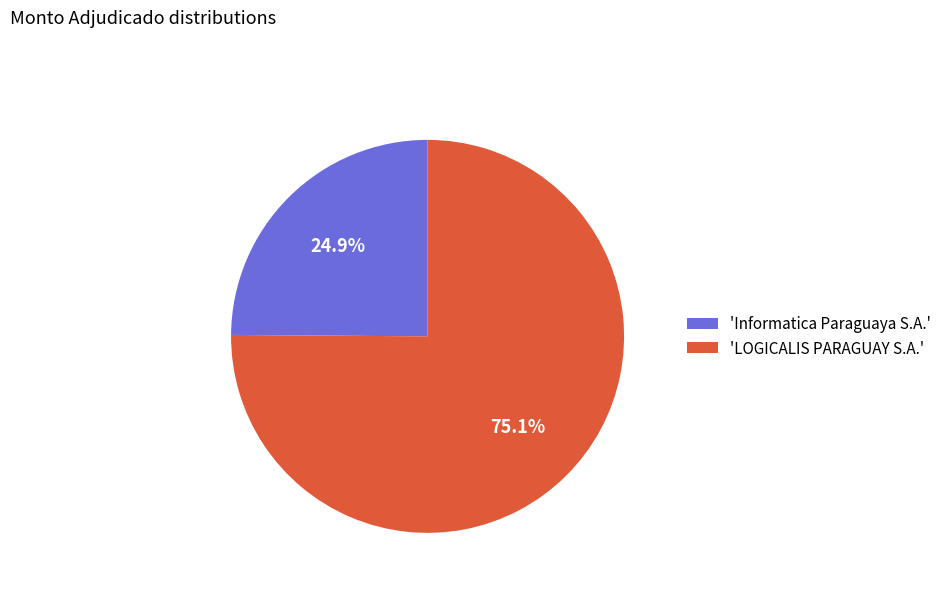

Which slice represents more than half of the pie?

'LOGICALIS PARAGUAY S.A.'